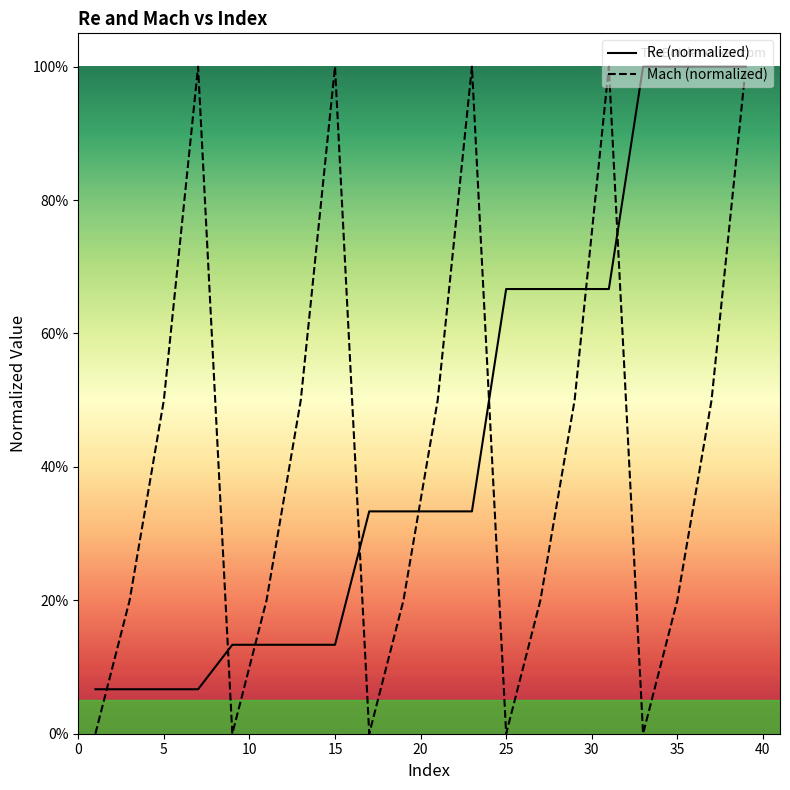

Rank the series by their average value, from highest to lowest.

Re (normalized), Mach (normalized)